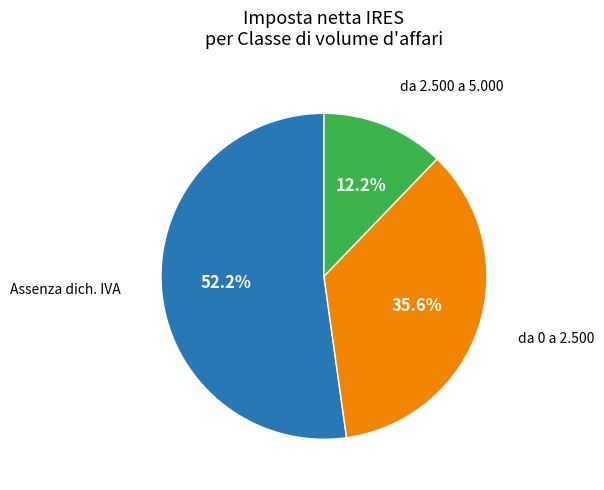

Is there any slice that represents more than half of the pie?

Yes